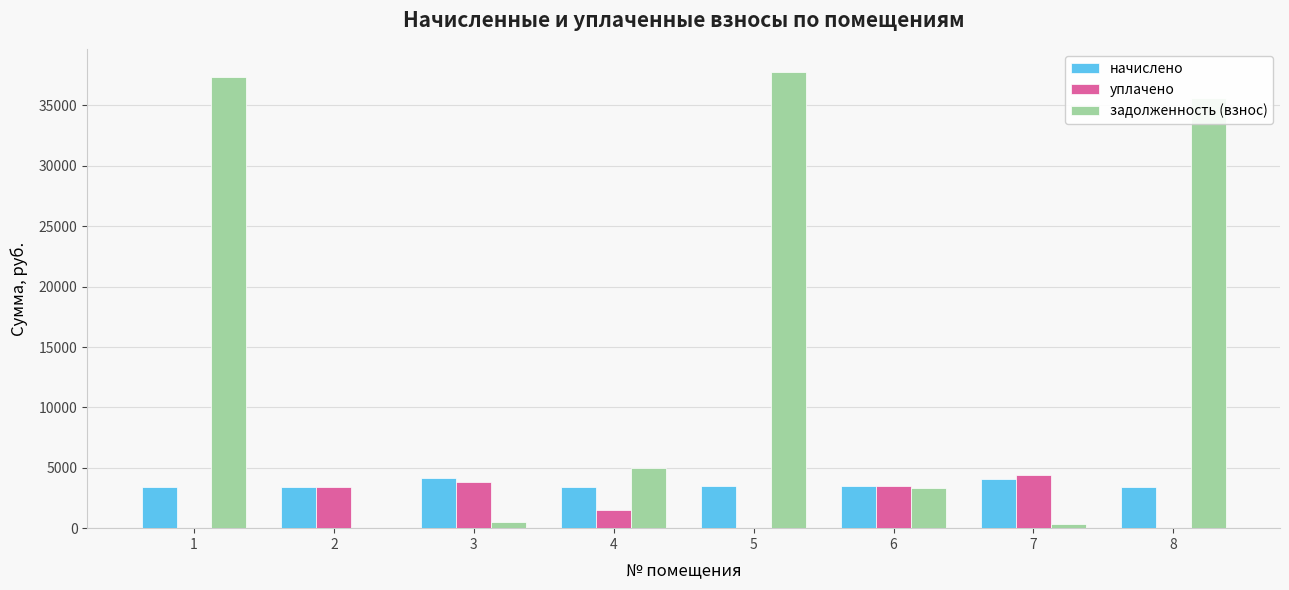

Does the chart contain stacked bars?

No